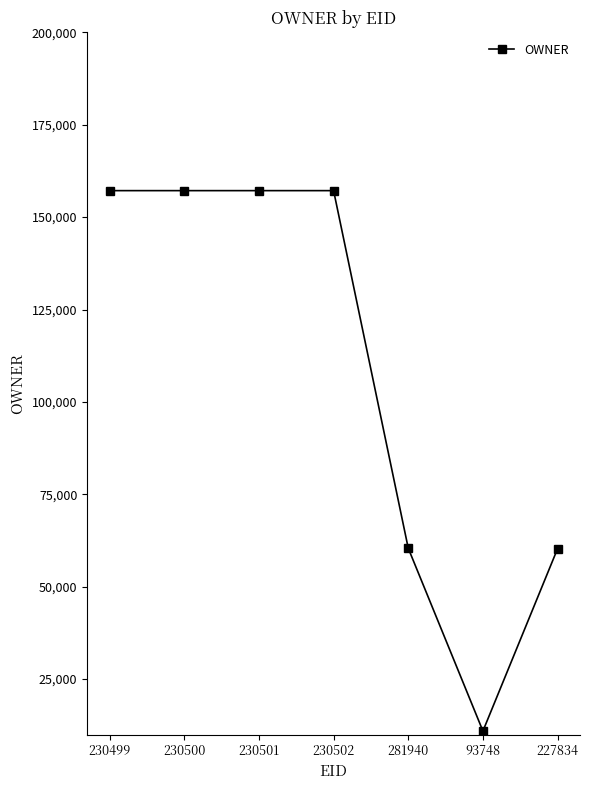

What position from the right is 230499?

7